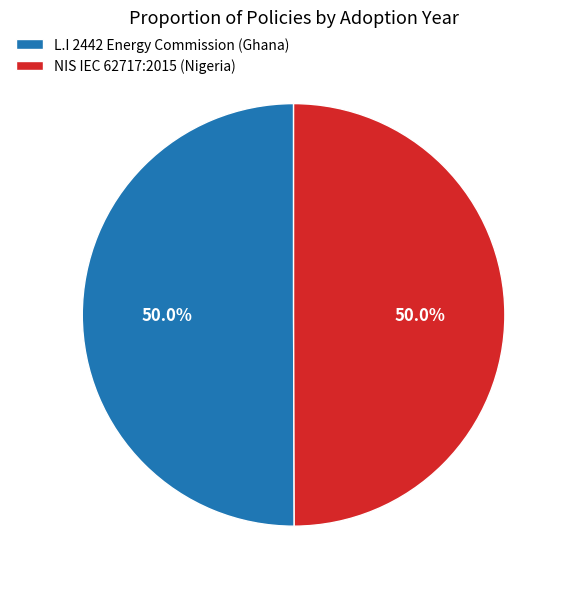

How much of the chart is everything except NIS IEC 62717:2015 (Nigeria)?

50.0%